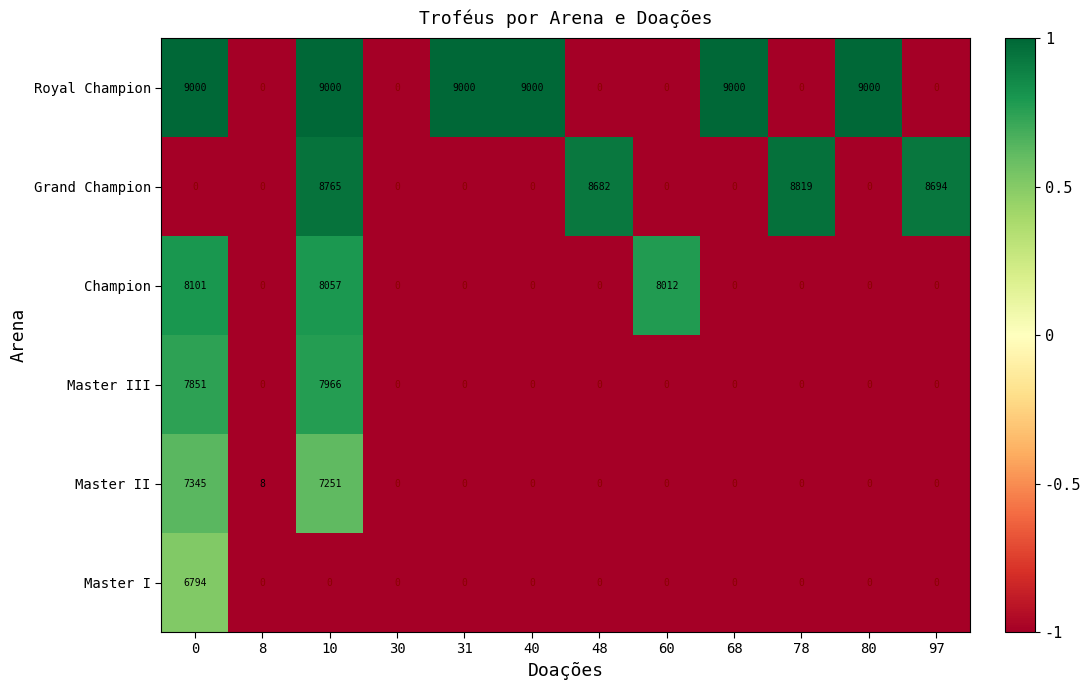

What is the minimum value shown in the chart?

0